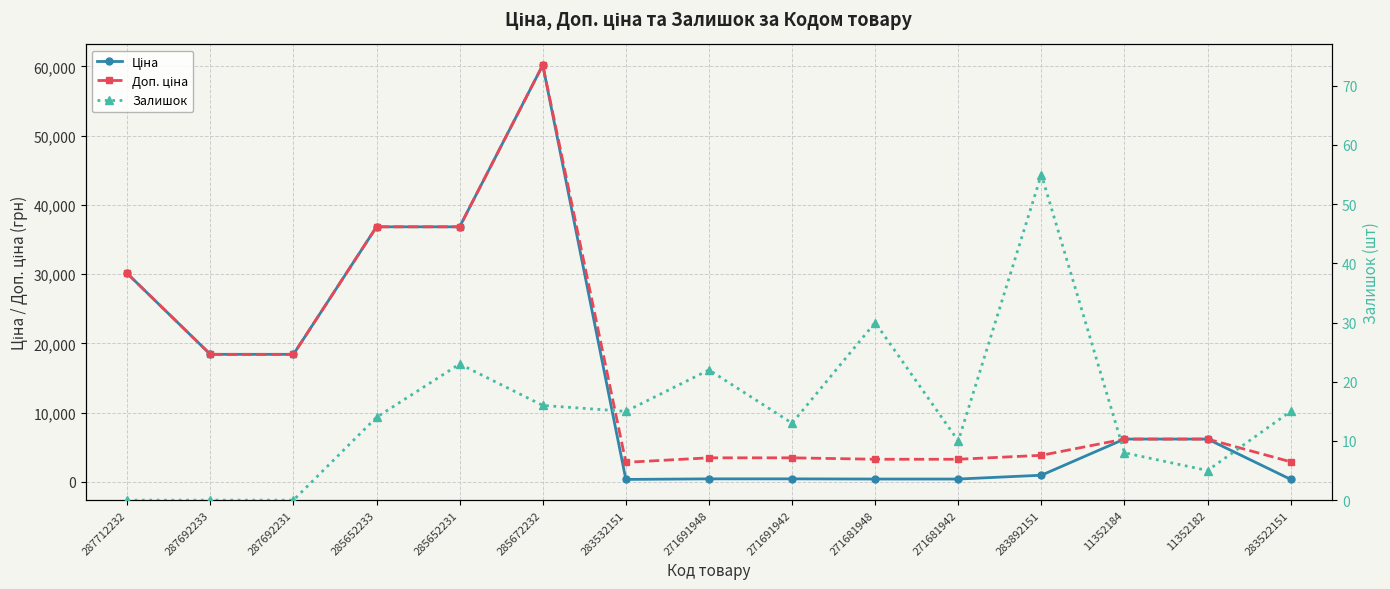

Where is Ціна nearest to the value 30279?

287712232